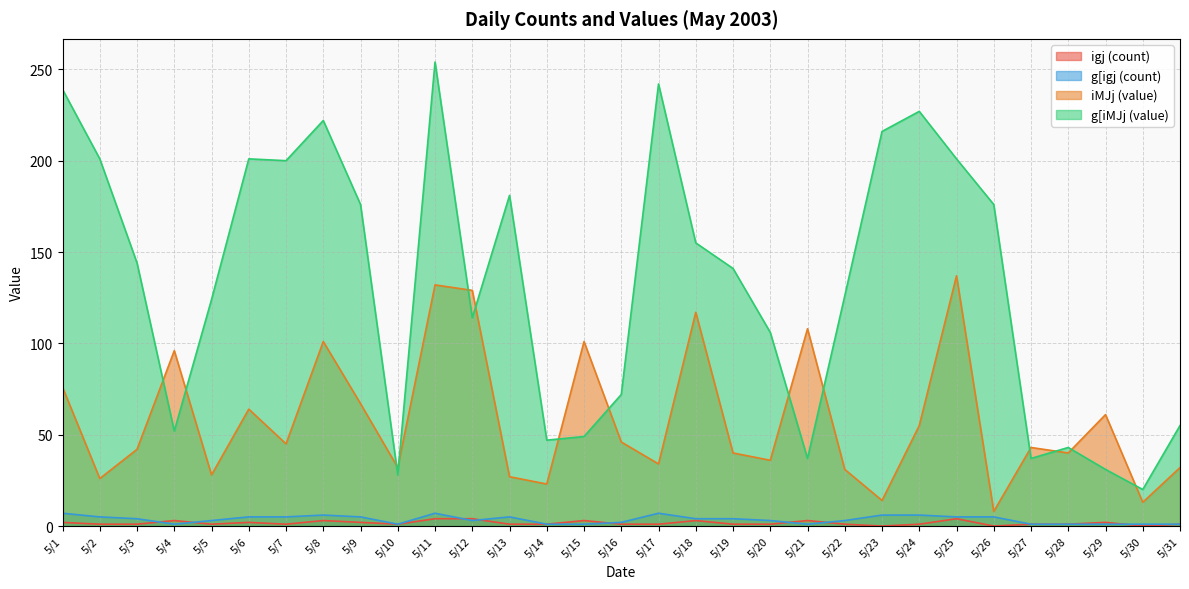

What is the difference between the highest and lowest values at 5/1?

237